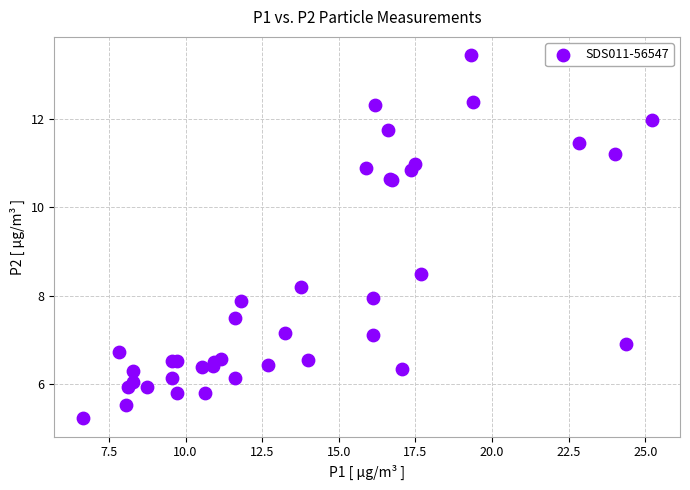

What Y value in the scatter plot is closest to 9?

8.5